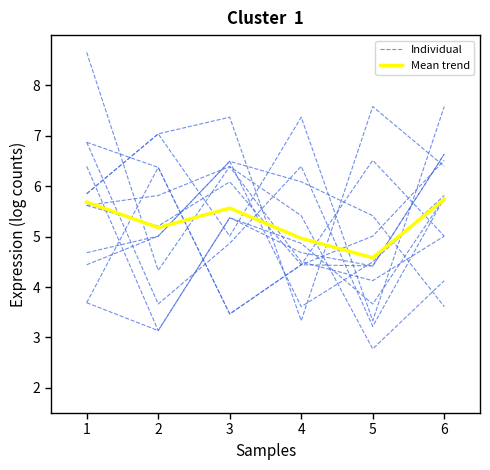

Reading left to right, extract all data points from this chart.

Individual: 1=5.6	2=5.2	3=6.1	4=4.4	5=4.4	6=6.6
Mean trend: 1=5.7	2=5.2	3=5.6	4=5.0	5=4.6	6=5.7